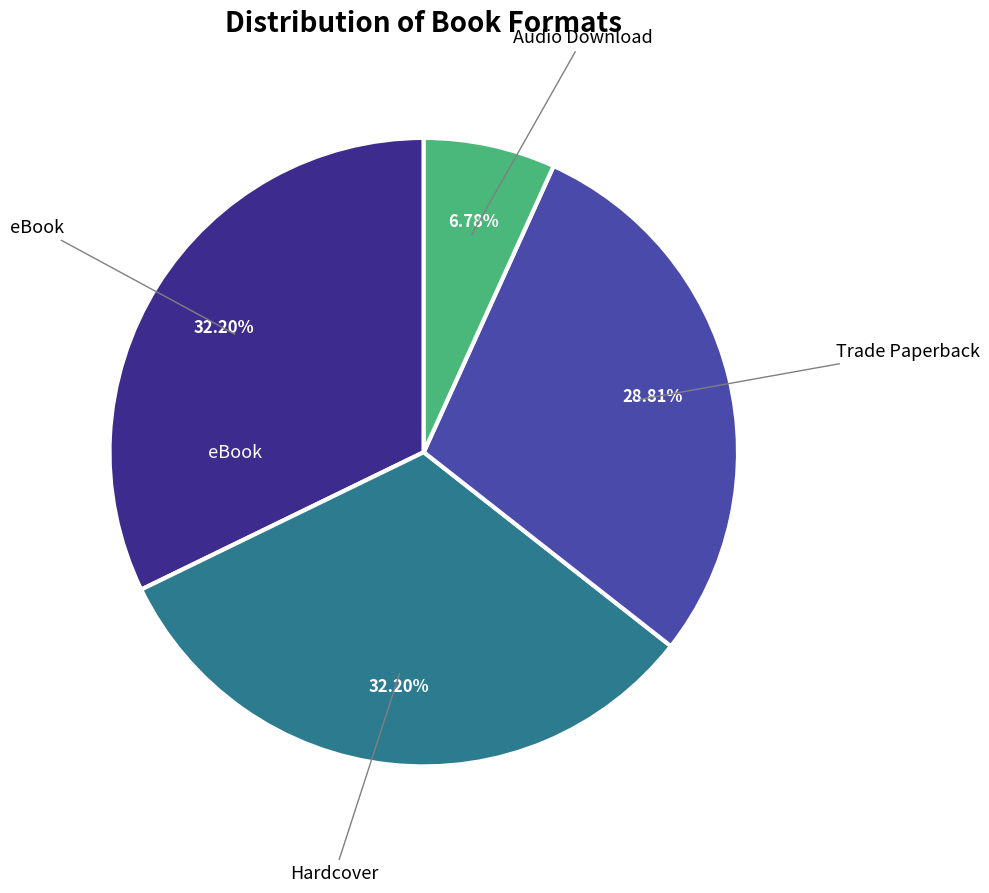

Is there any slice that represents more than half of the pie?

No